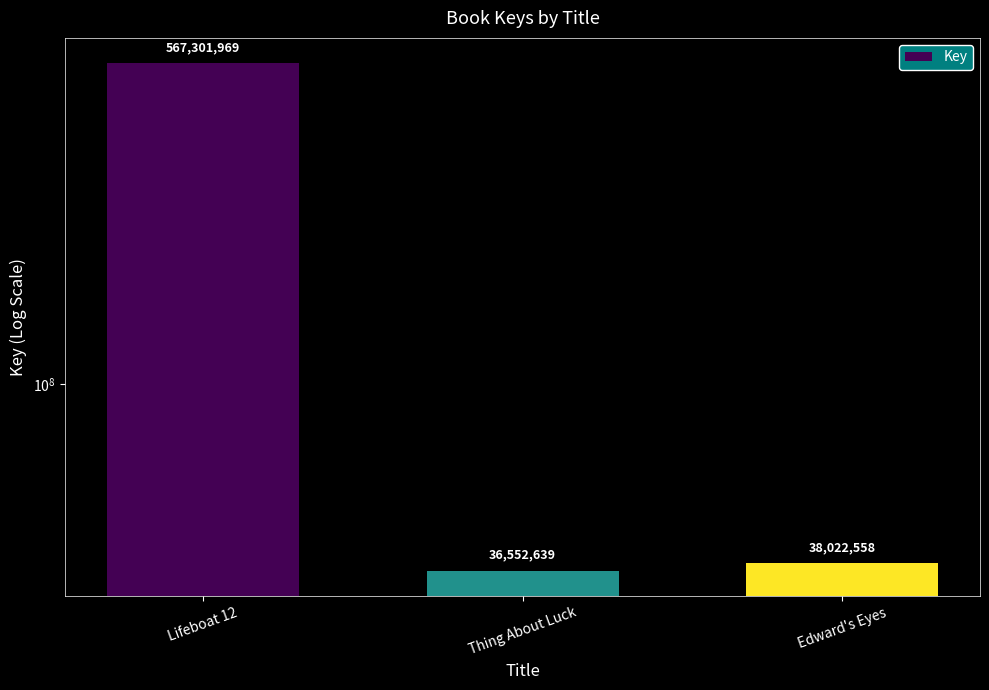

Which category has the lowest value across all series?

Thing About Luck